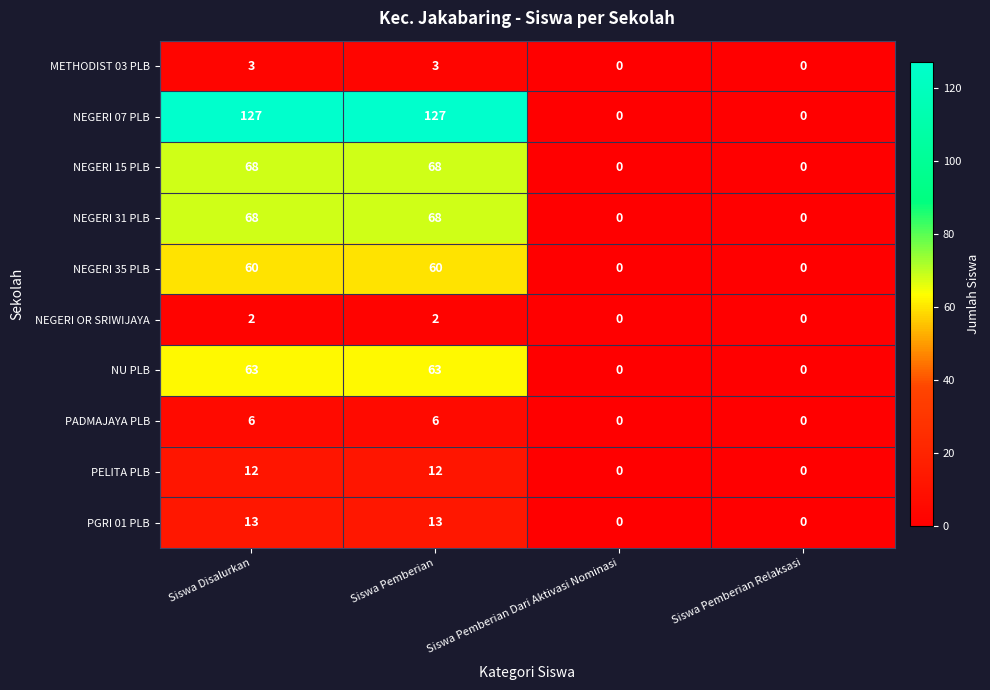

Which series has the largest range (max minus min)?

NEGERI 07 PLB